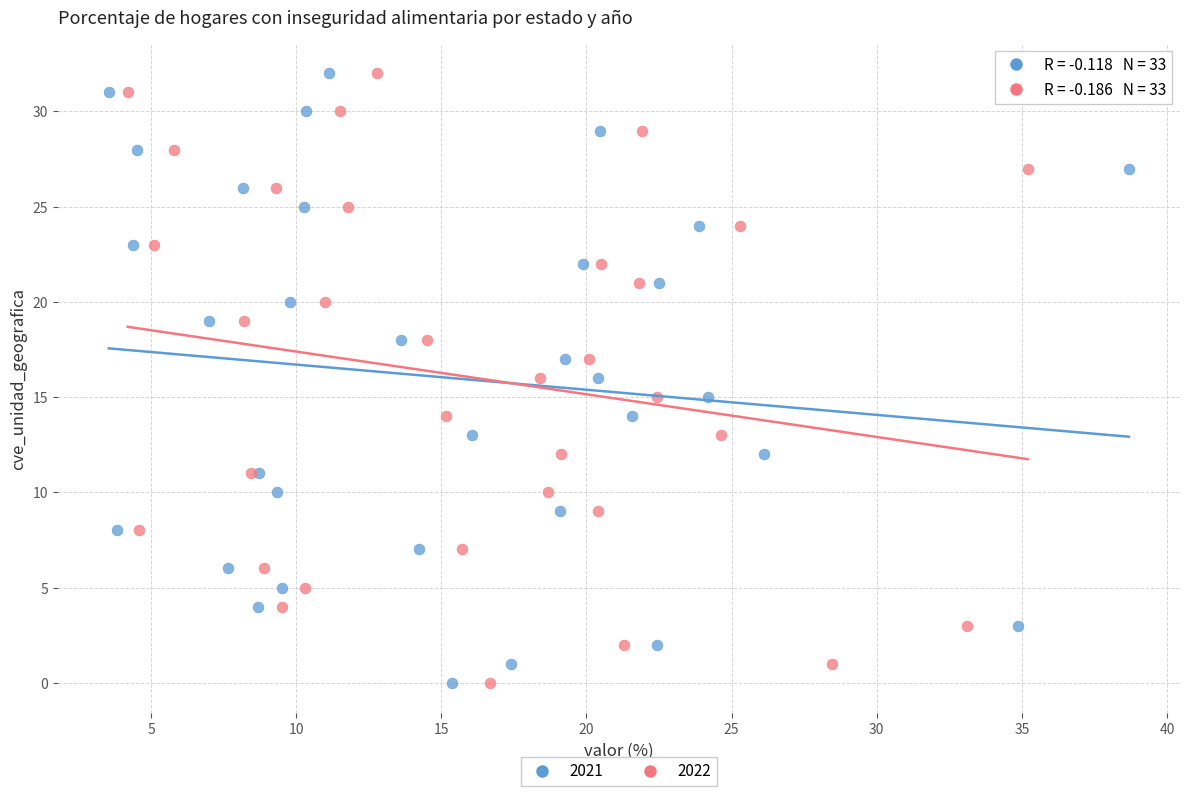

What are all the series names shown in the legend?

2021, 2022